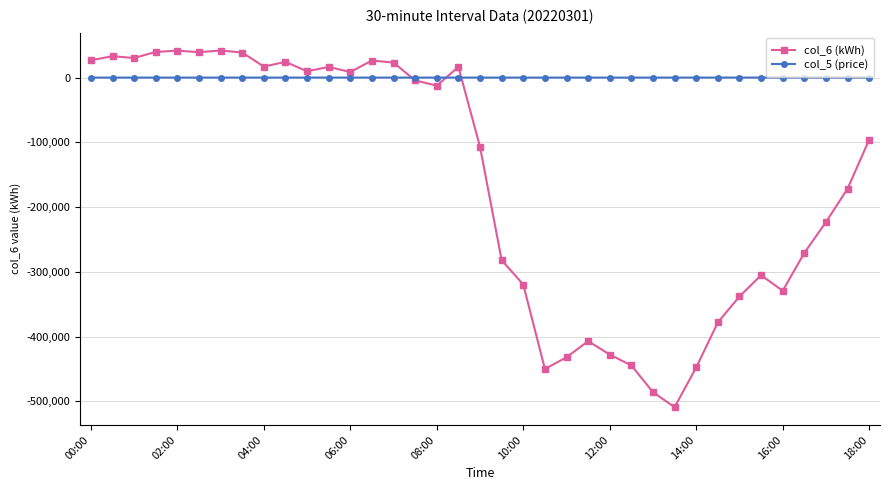

True or false: col_5 (price) and col_6 (kWh) cross at least once.

True